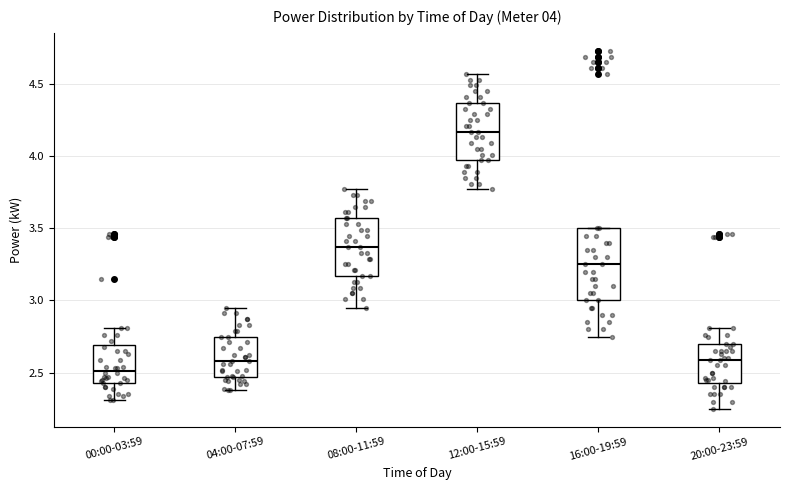

Which box is the tallest, from its lower edge to its upper edge?

16:00-19:59